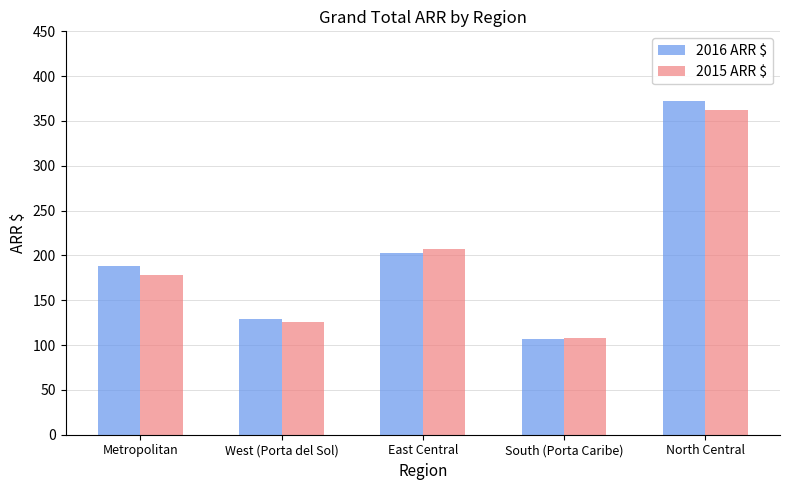

What is the difference between the 2016 ARR $ values at South (Porta Caribe) and North Central?

266.2